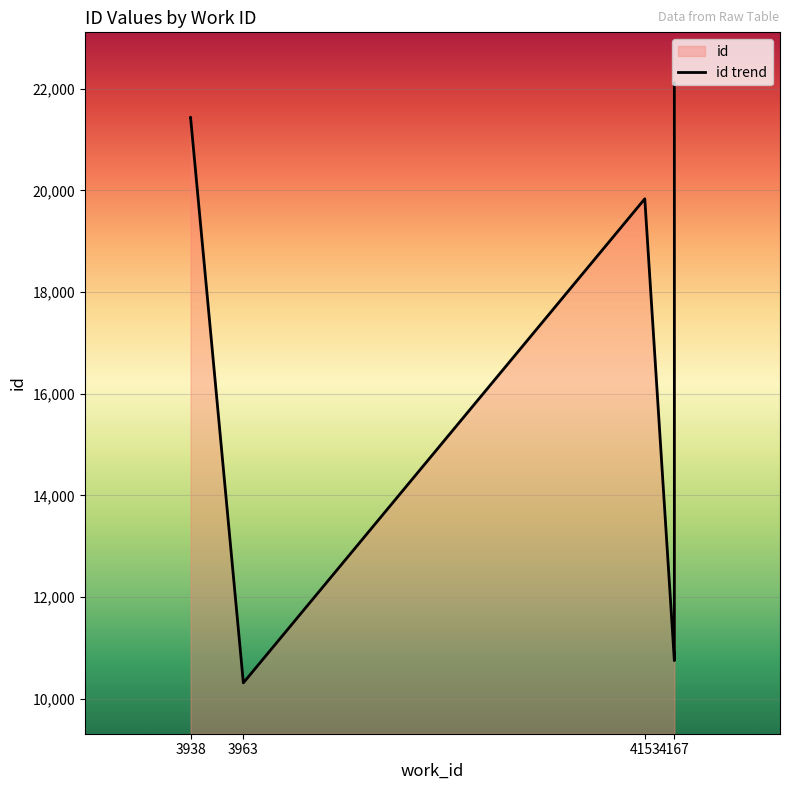

What is the label of the 4th point from the left?

4167